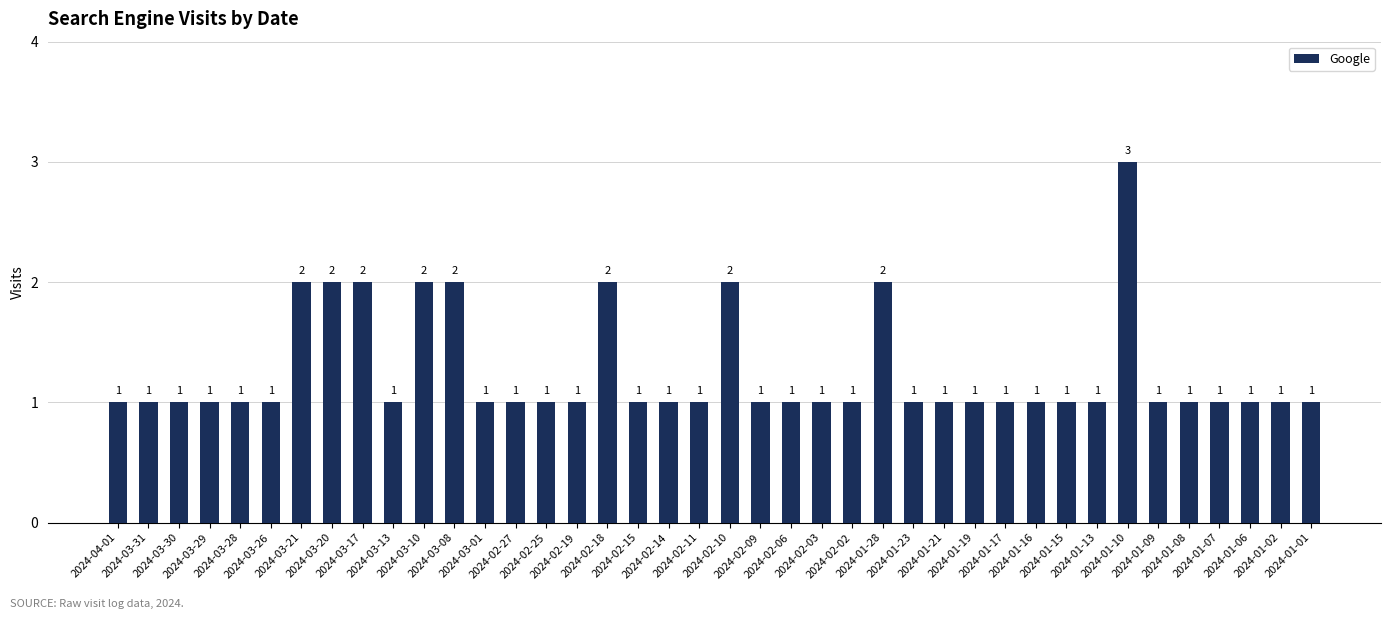

Count the number of categories in the chart.

40